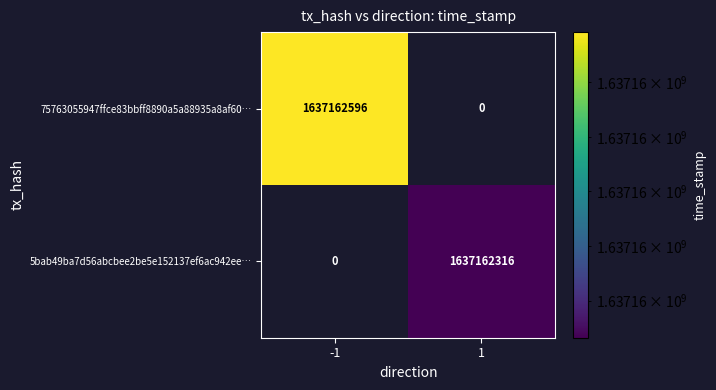

What is the sum of the 75763055947ffce83bbff8890a5a88935a8af60… values at 1 and -1?

1637162596